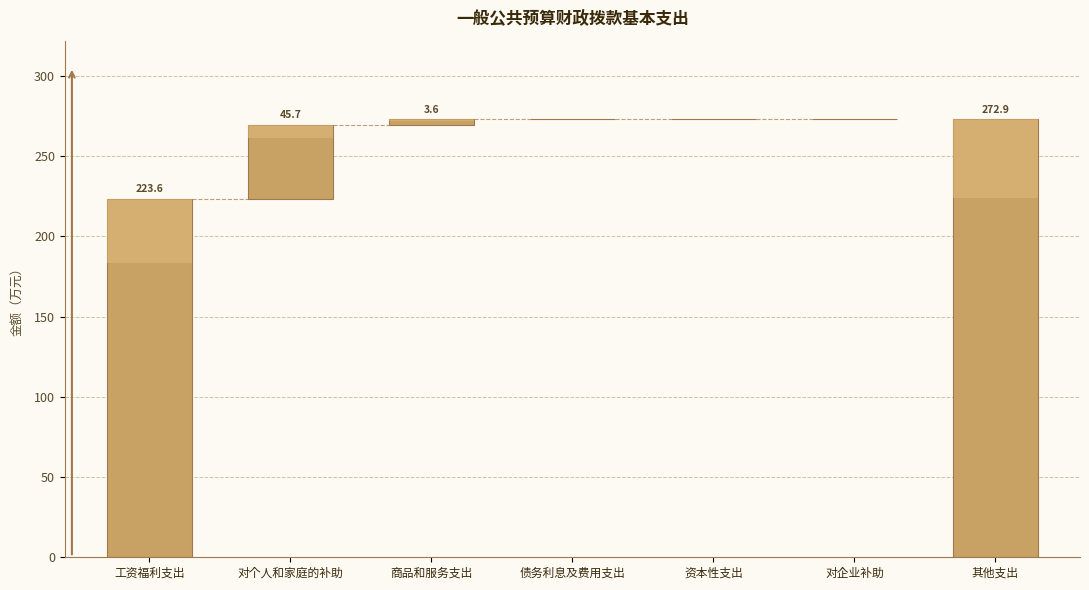

How many positive values are there?

3